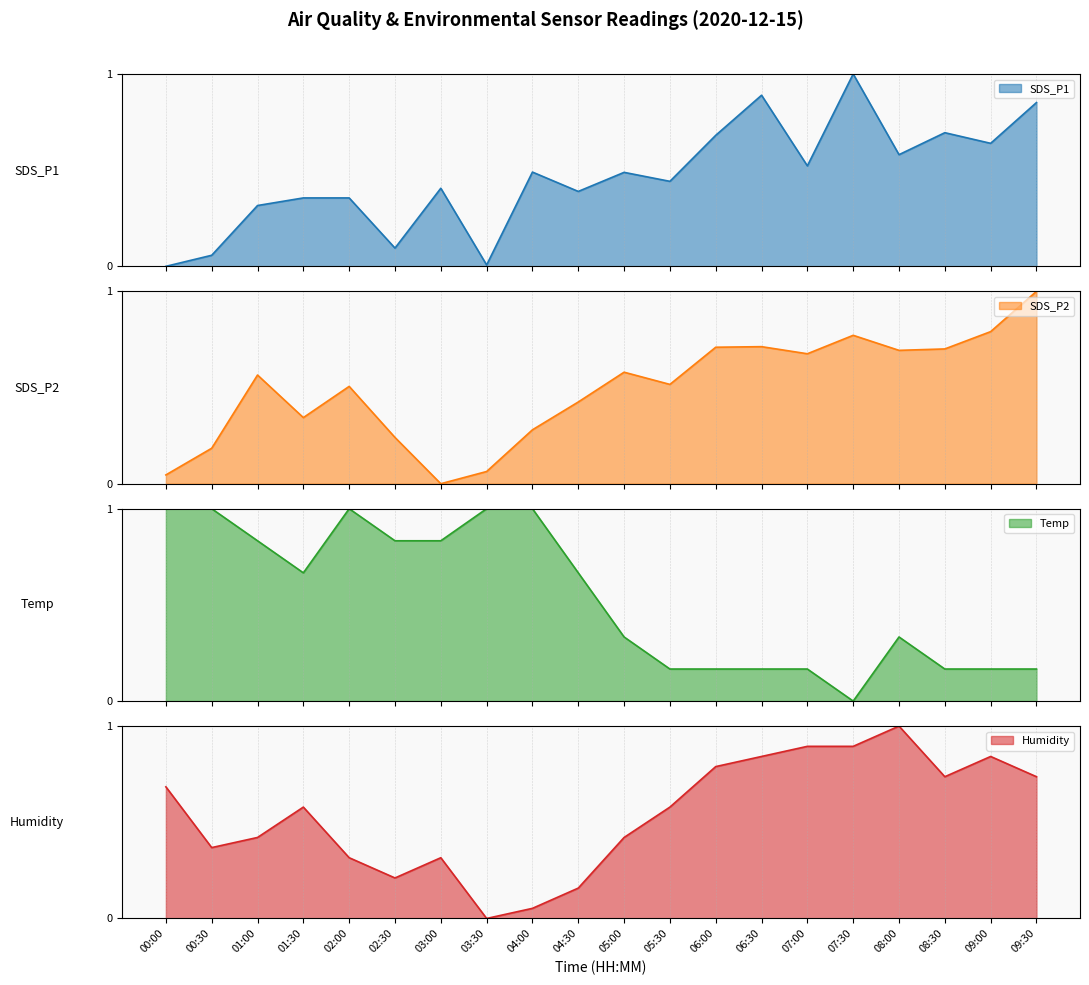

At which category does SDS_P1 reach its first local valley?

02:30